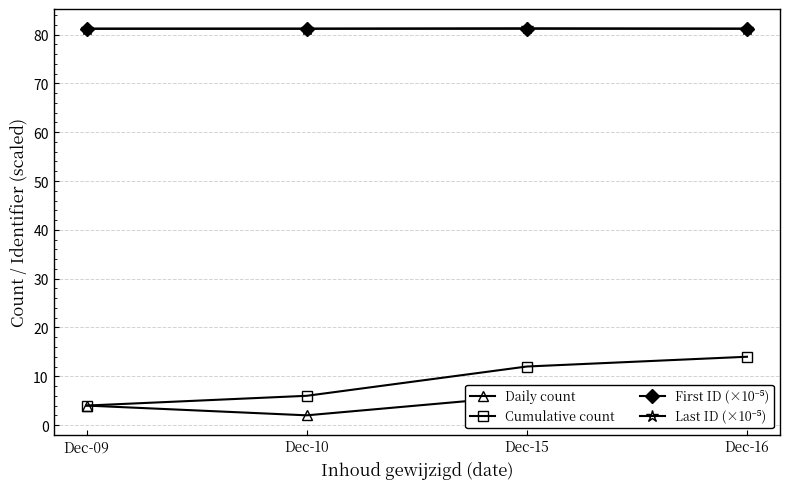

Which label corresponds to the largest value in the chart?

Dec-15